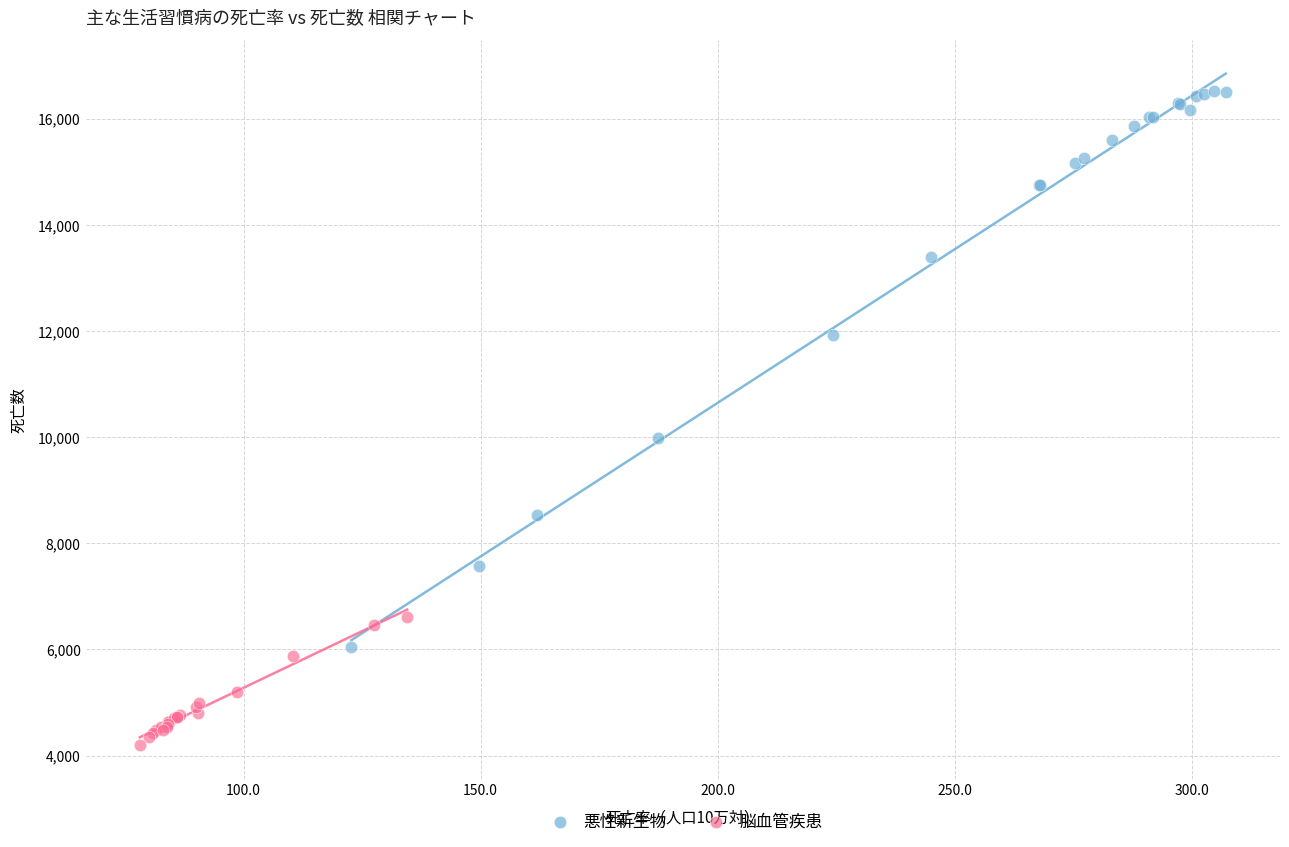

Which series contains the highest Y value?

悪性新生物